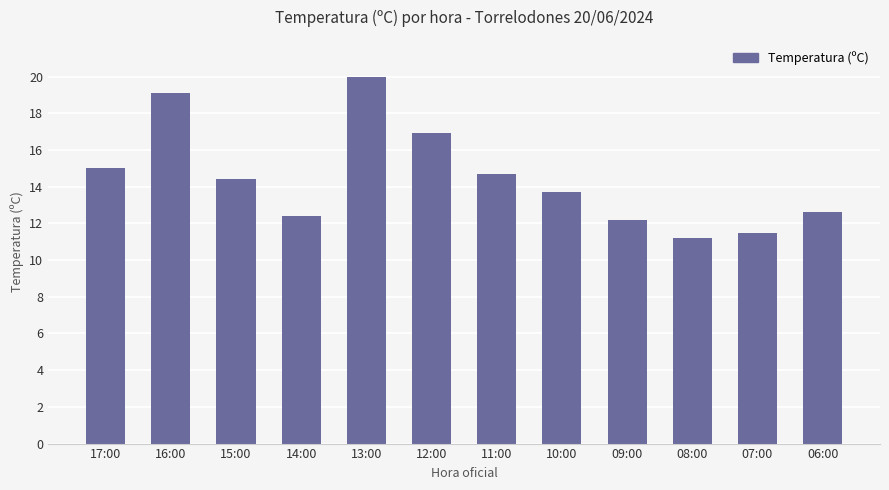

At which label is the value closest to 15?

17:00